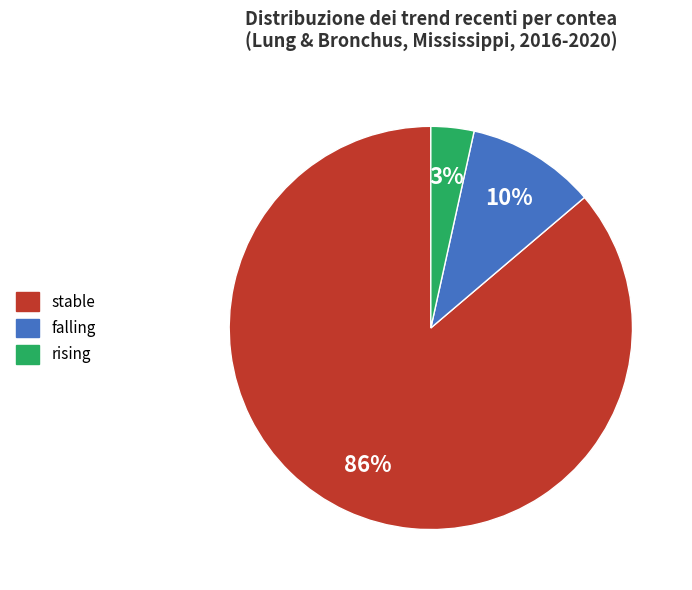

Is there any slice that represents more than half of the pie?

Yes